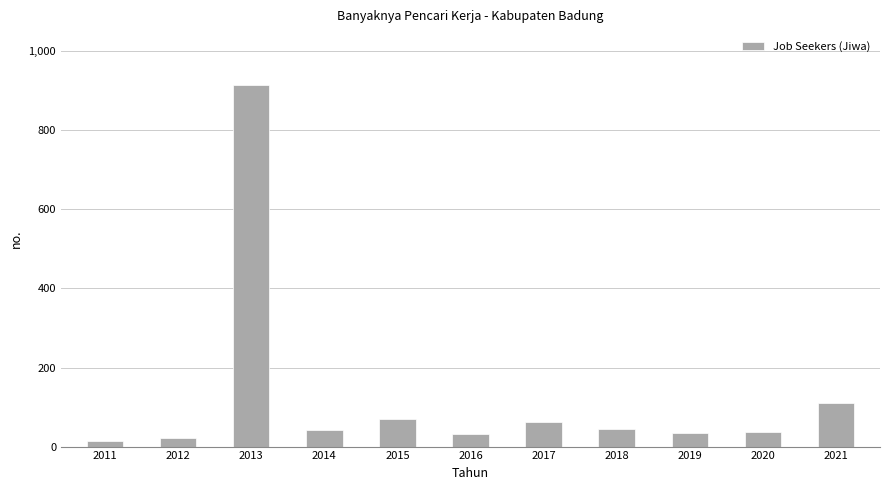

What is the minimum value shown in the chart?

13